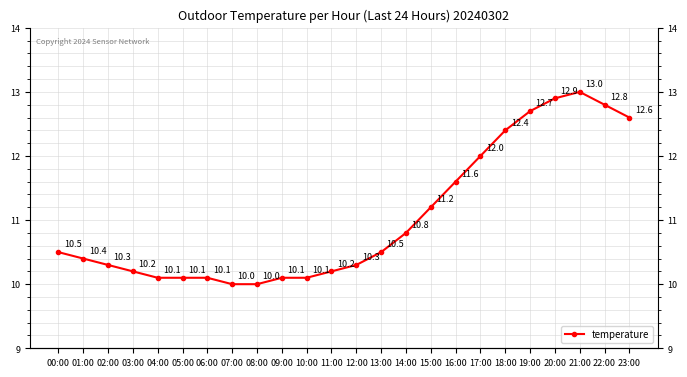

Which has a higher value, 13:00 or 04:00?

13:00